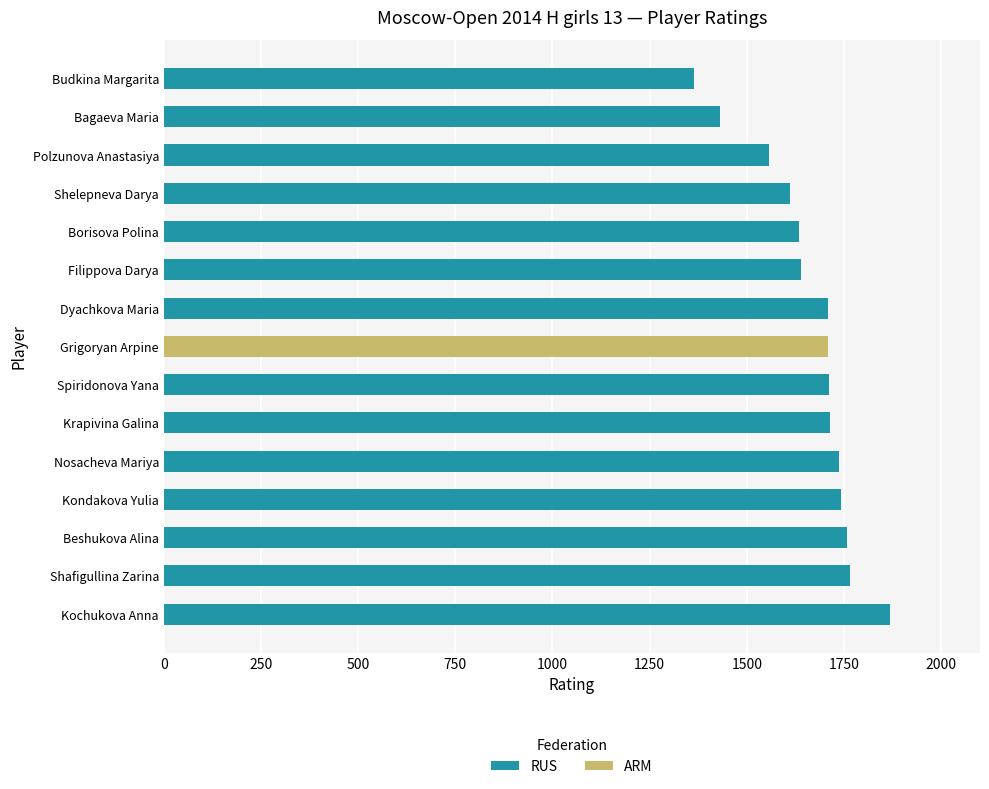

The value of RUS at Krapivina Galina is 1714. True or false?

True